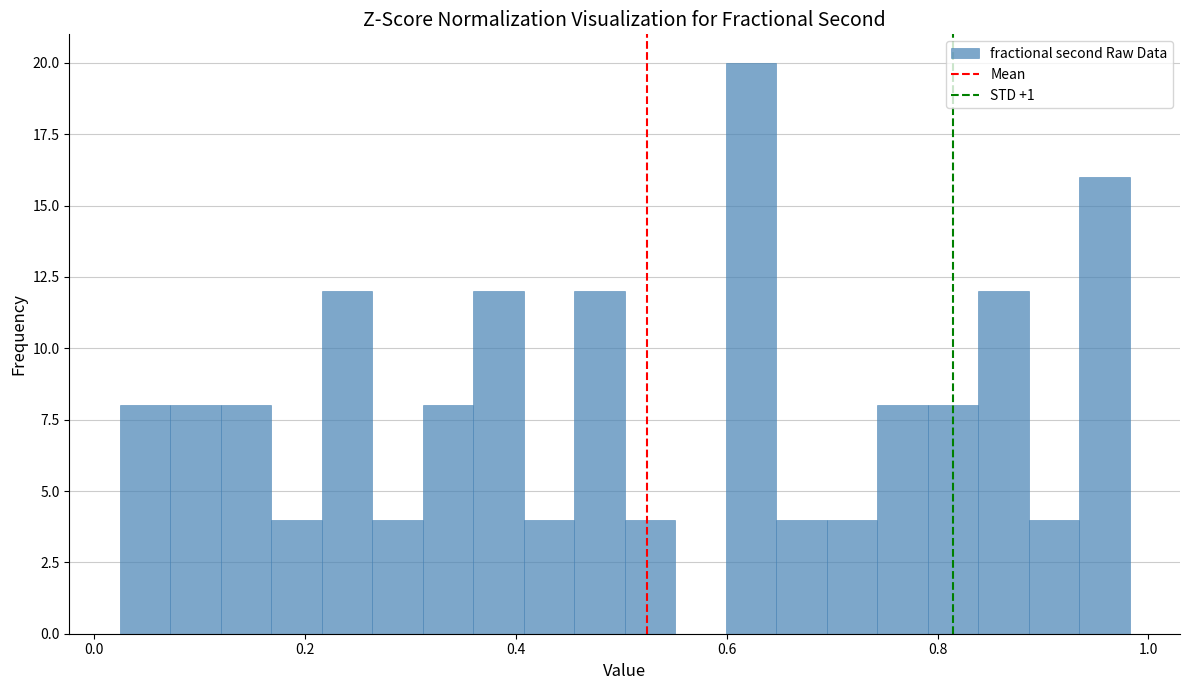

Around what value on the x-axis is the tallest bar? Give the approximate position of its centre, as read against the axis.

0.62